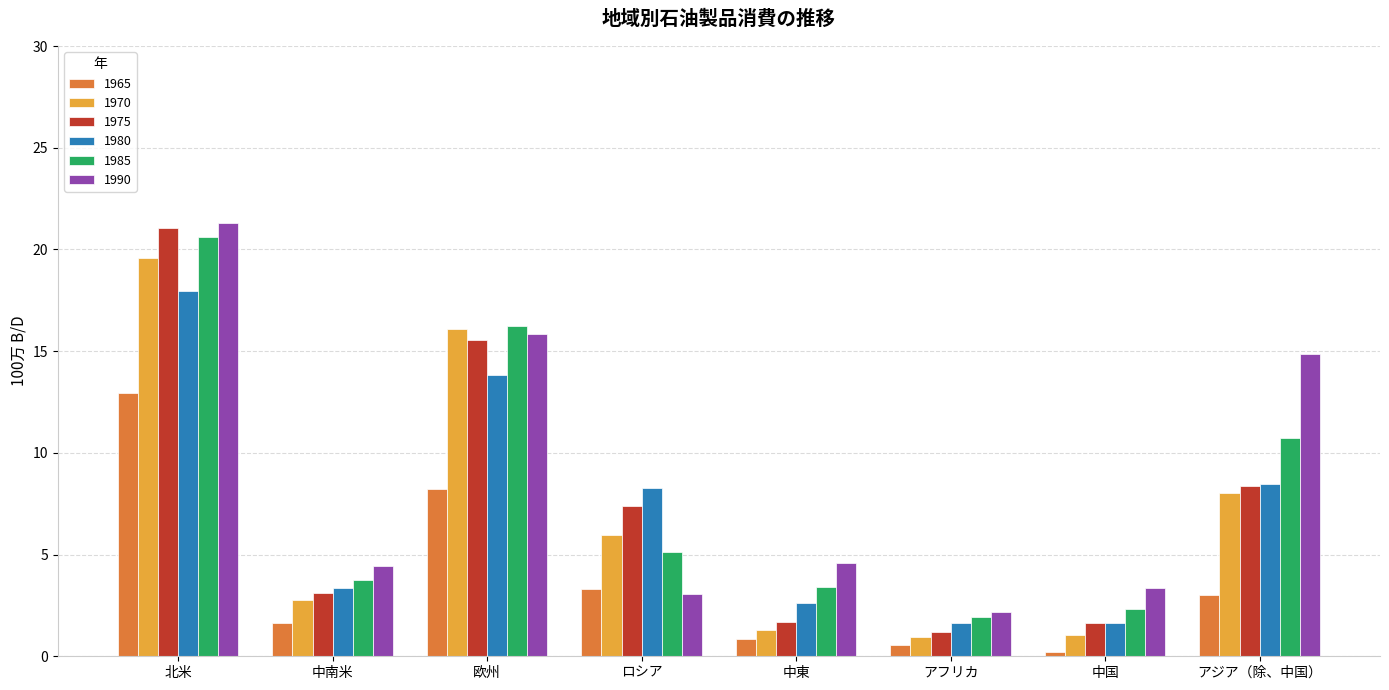

What is the difference between the maximum and minimum values in the 1975 series?

19.8